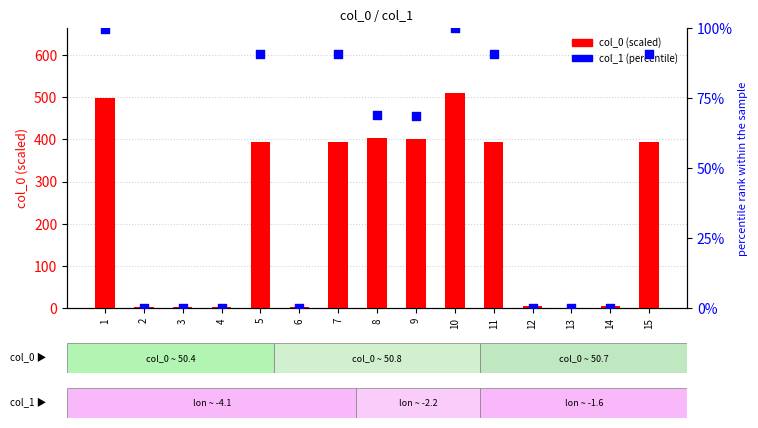

Which series reaches the minimum Y coordinate?

col_0 (scaled)